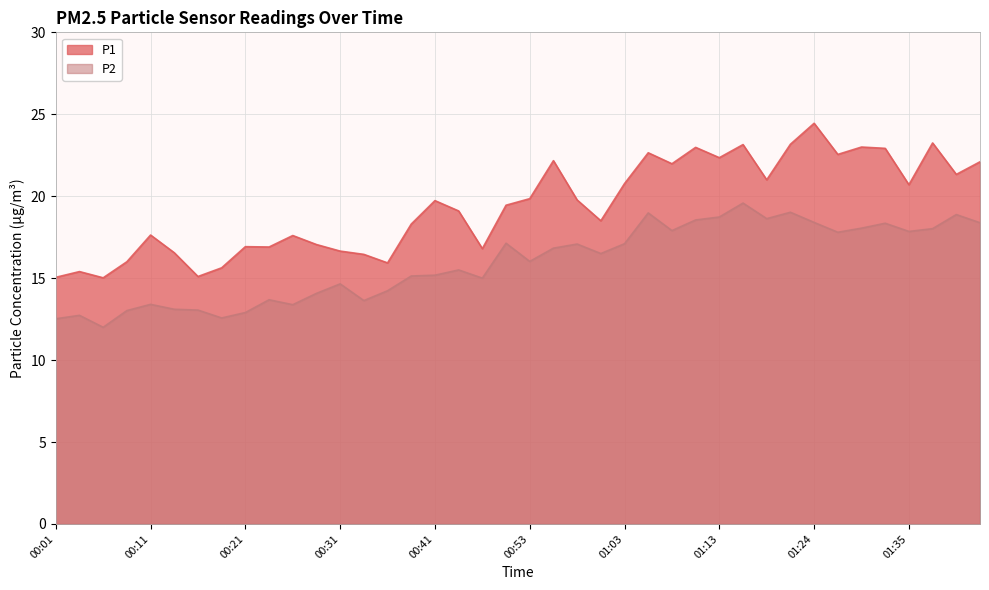

At how many categories does at least one series exceed 14?

40